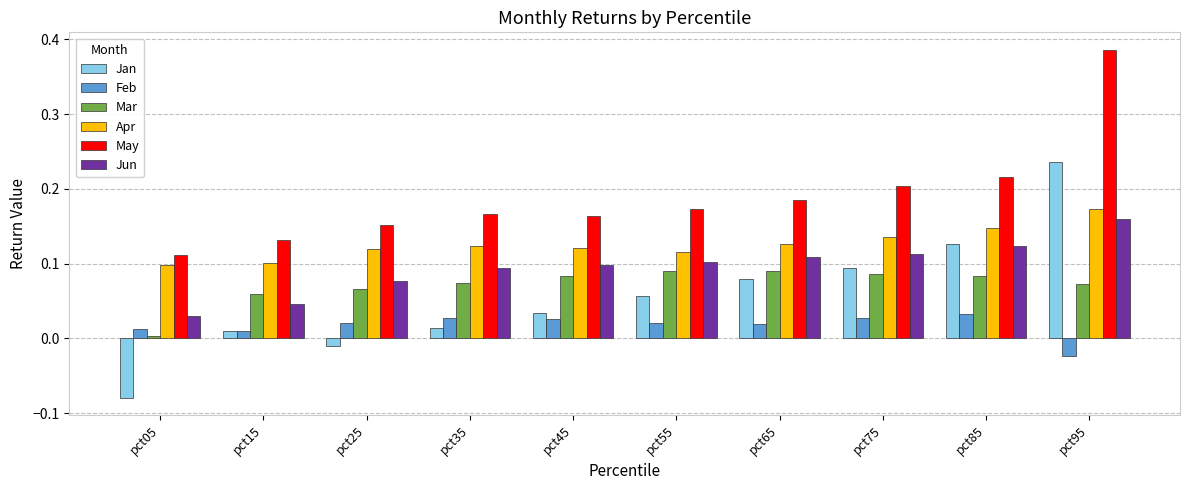

Which series has the widest spread of values?

Jan